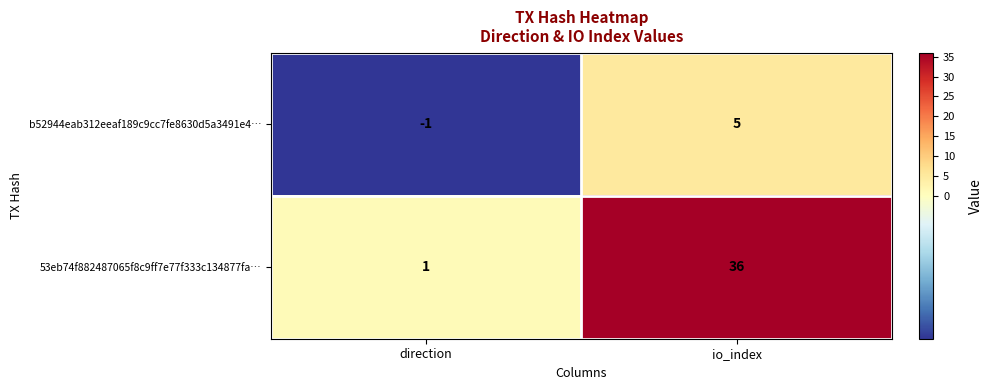

List the series in order of their overall mean, lowest first.

b52944eab312eeaf189c9cc7fe8630d5a3491e4…, 53eb74f882487065f8c9ff7e77f333c134877fa…